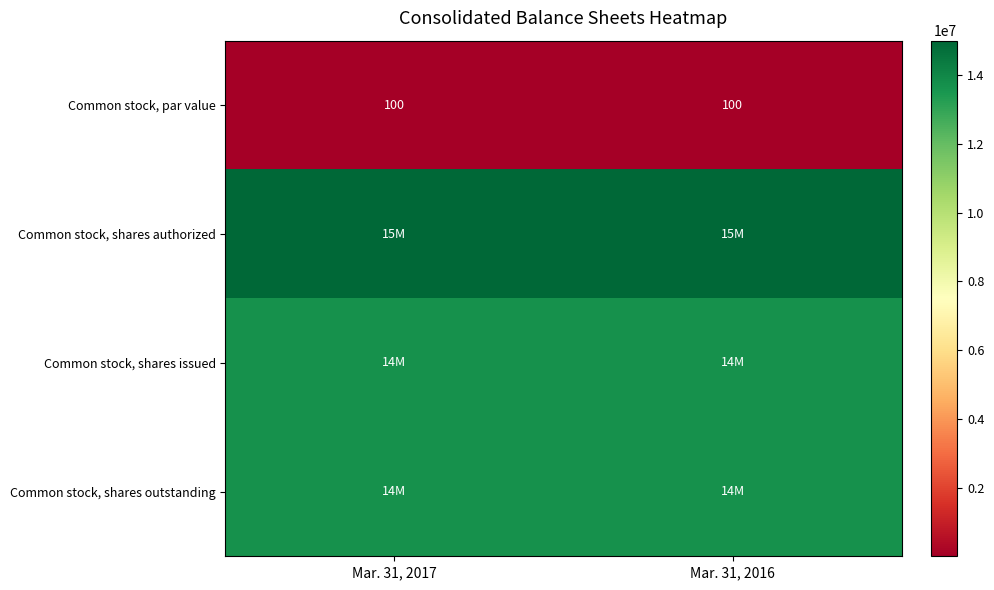

Between Mar. 31, 2016 and Mar. 31, 2017, which is larger?

Mar. 31, 2016